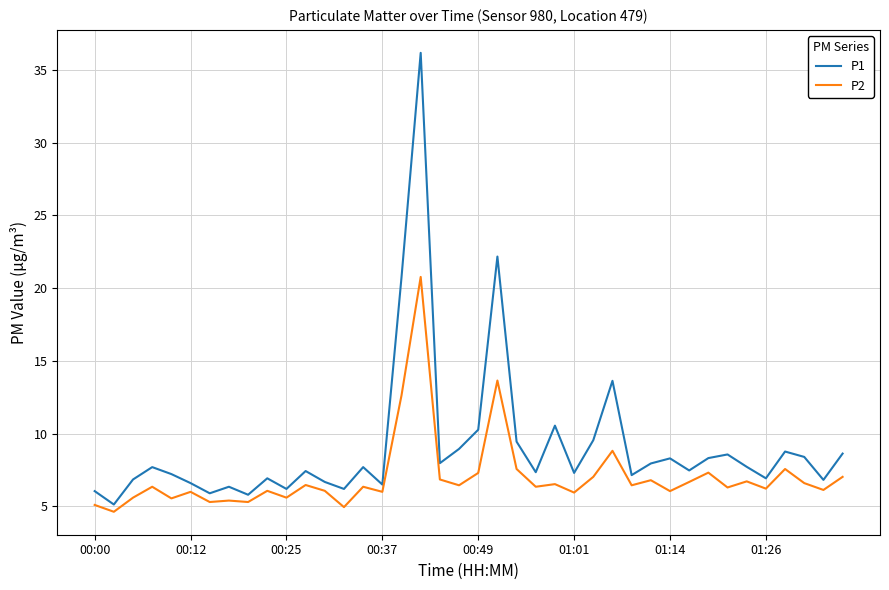

List the series in order of their overall mean, highest first.

P1, P2